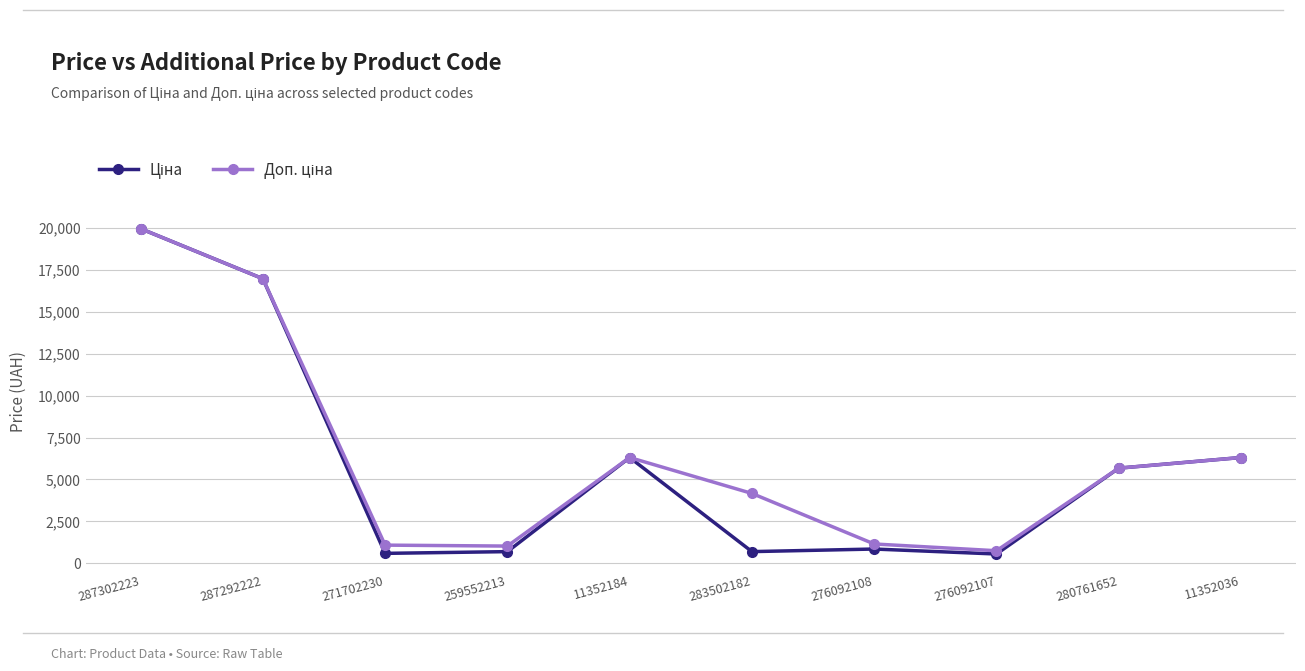

What is the maximum value shown in the chart?

19964.2